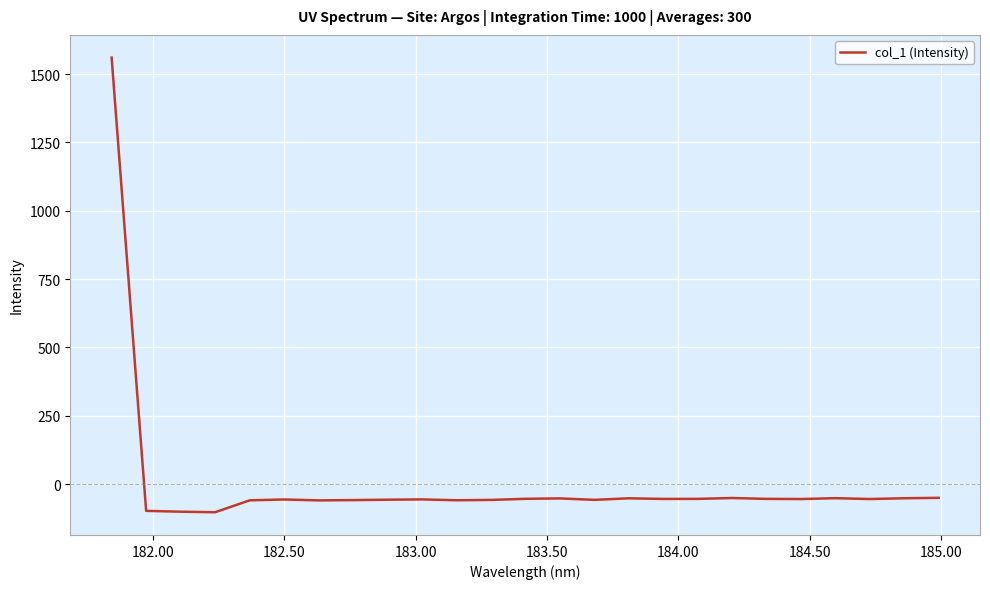

What is the minimum value shown in the chart?

-103.1